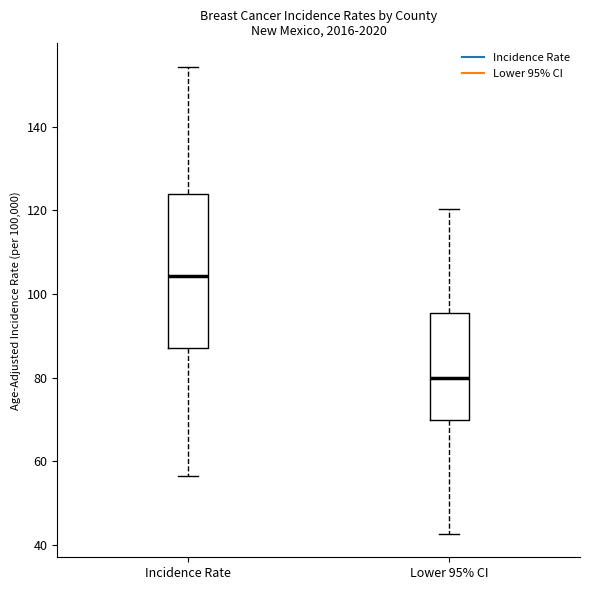

Where is the upper edge of the box for Lower 95% CI on the y-axis? The values are not printed on the chart, so give them approximately, as read against the axis.

96